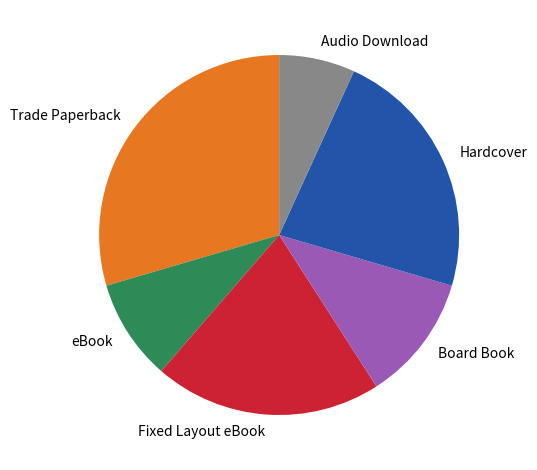

How many segments does this pie chart have?

6